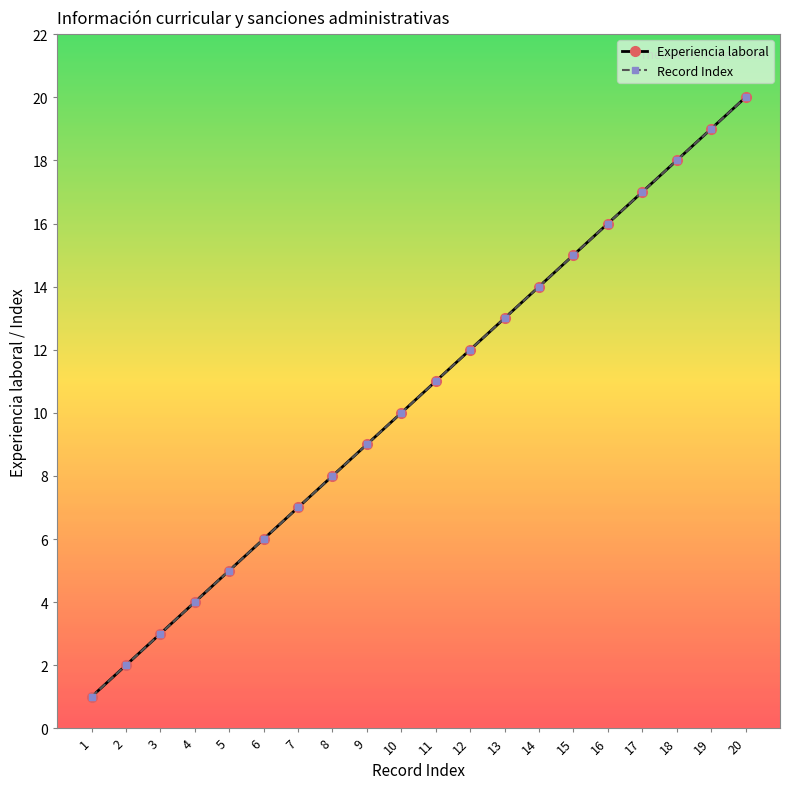

The value of Record Index at 20 is 6. True or false?

False